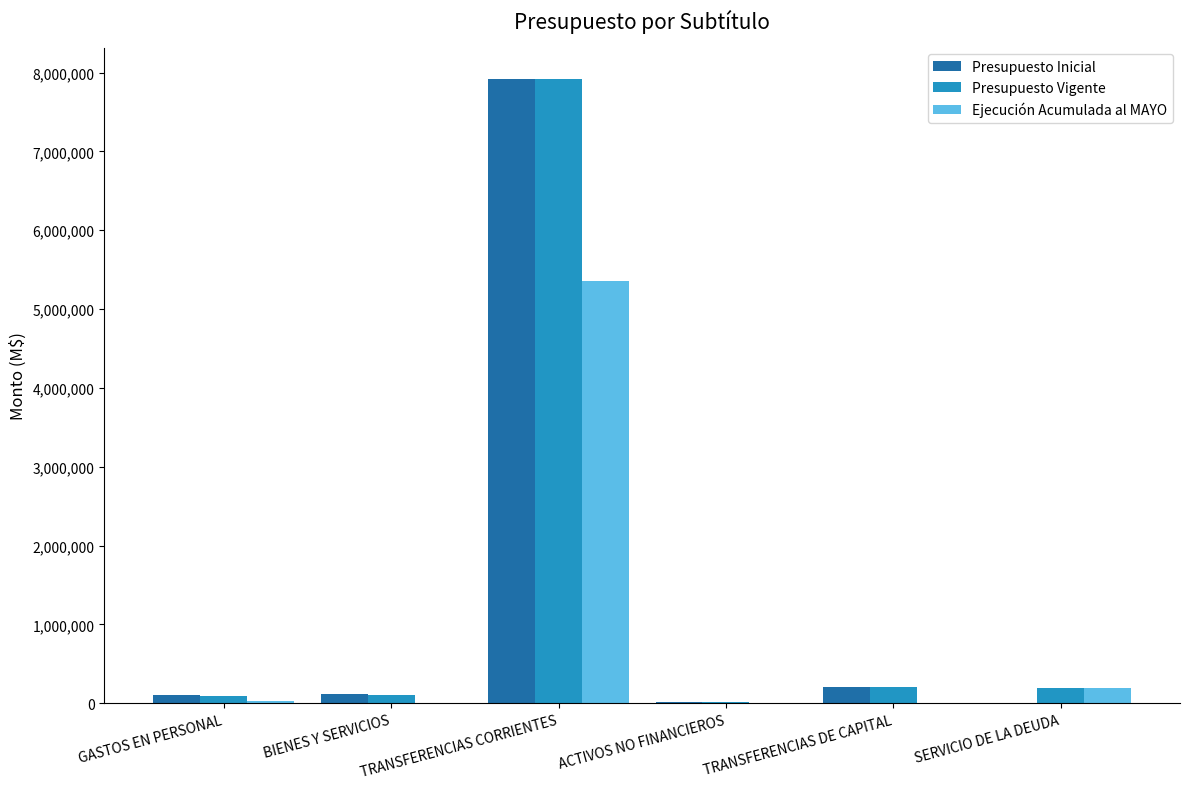

How many groups of bars are there?

6